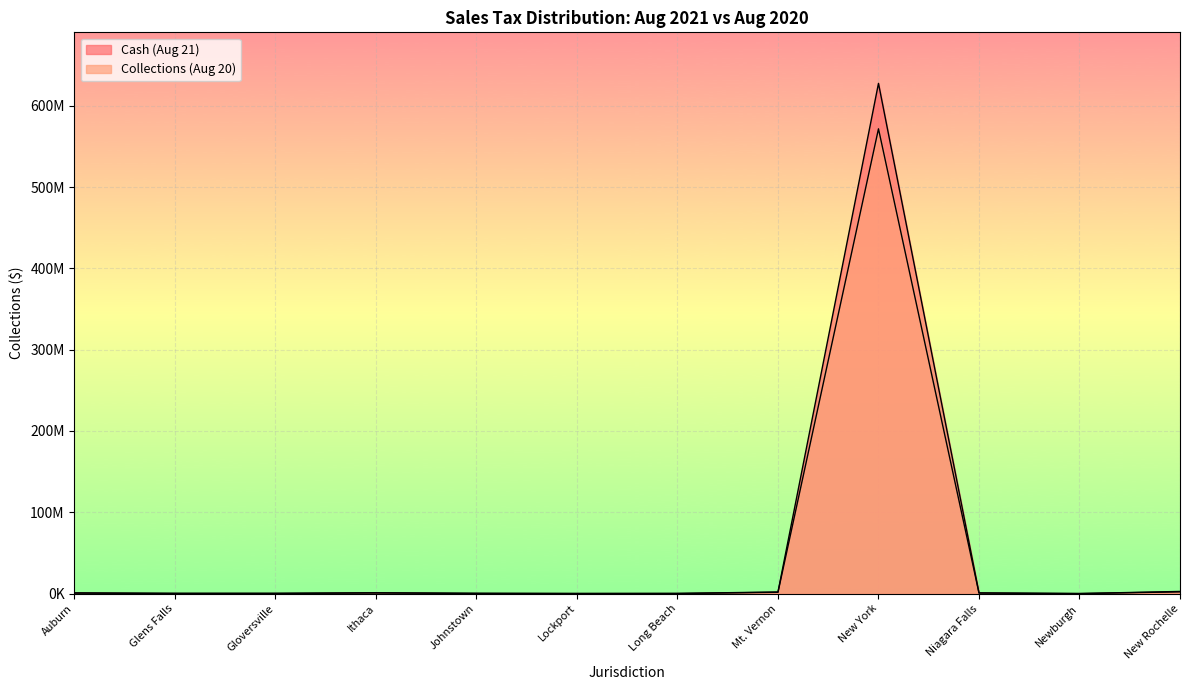

True or false: Collections (Aug 20) has a value of 293056.9 at Johnstown.

True